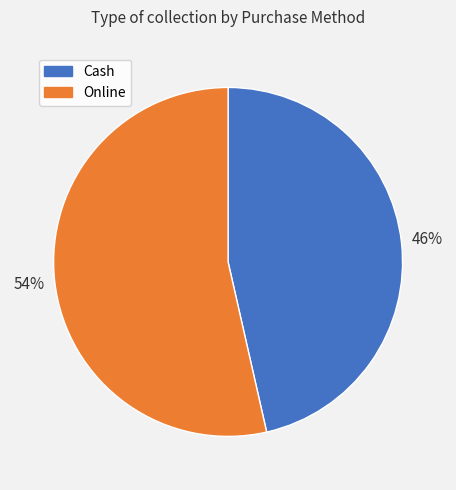

To the nearest percent, what portion does Online represent?

54%